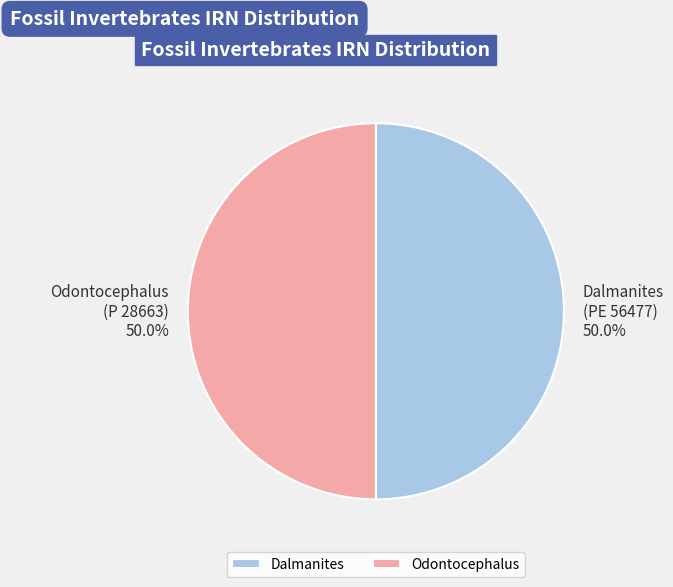

To the nearest percent, what is the average slice percentage?

50%